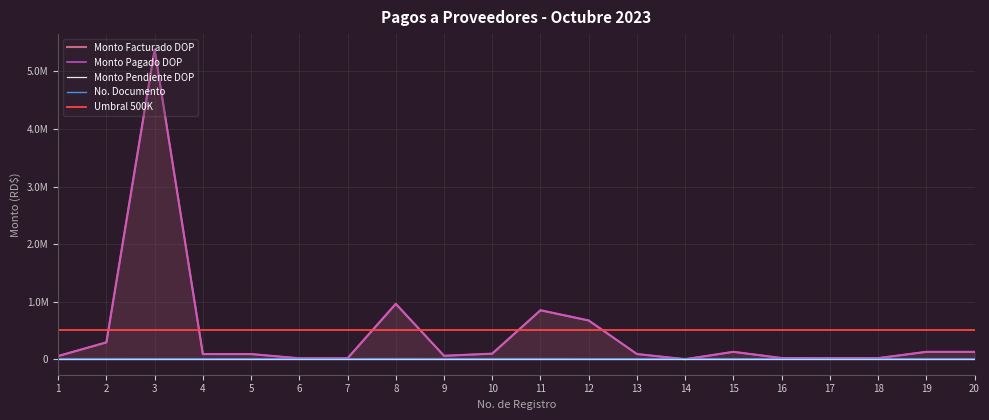

What is the highest value of the Monto Pagado DOP series?

5379000.0